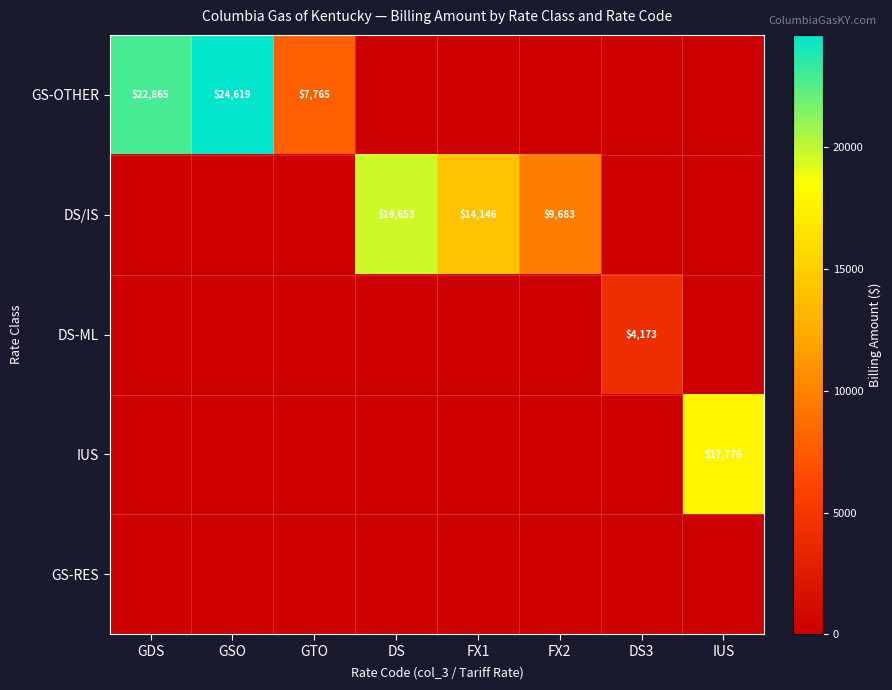

True or false: DS/IS has a value of 9683 at FX2.

True